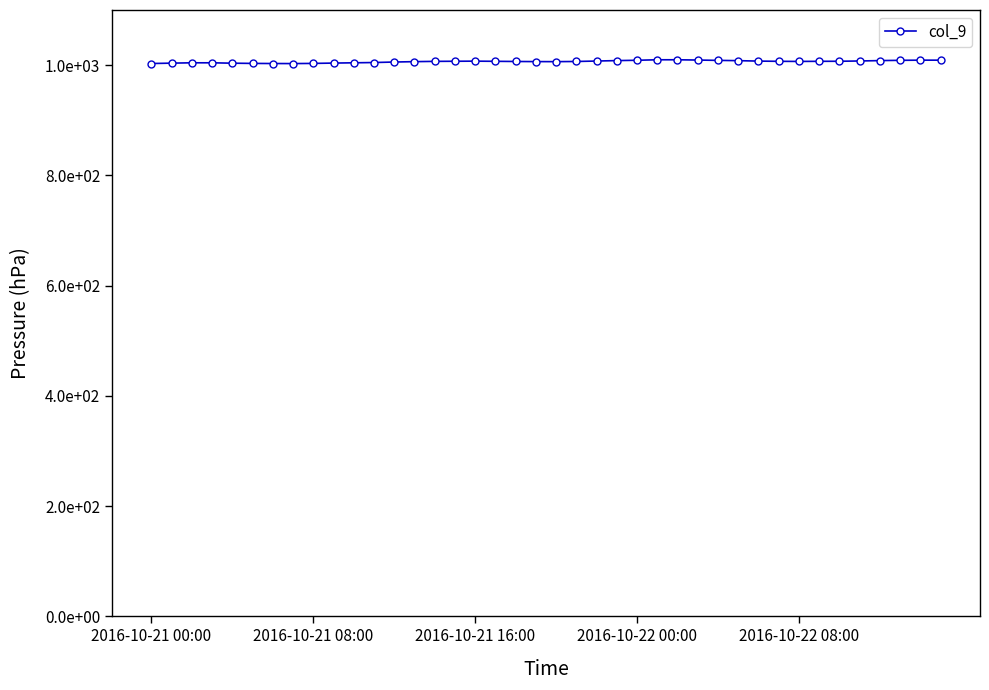

What is the sum of all values?

40255.5